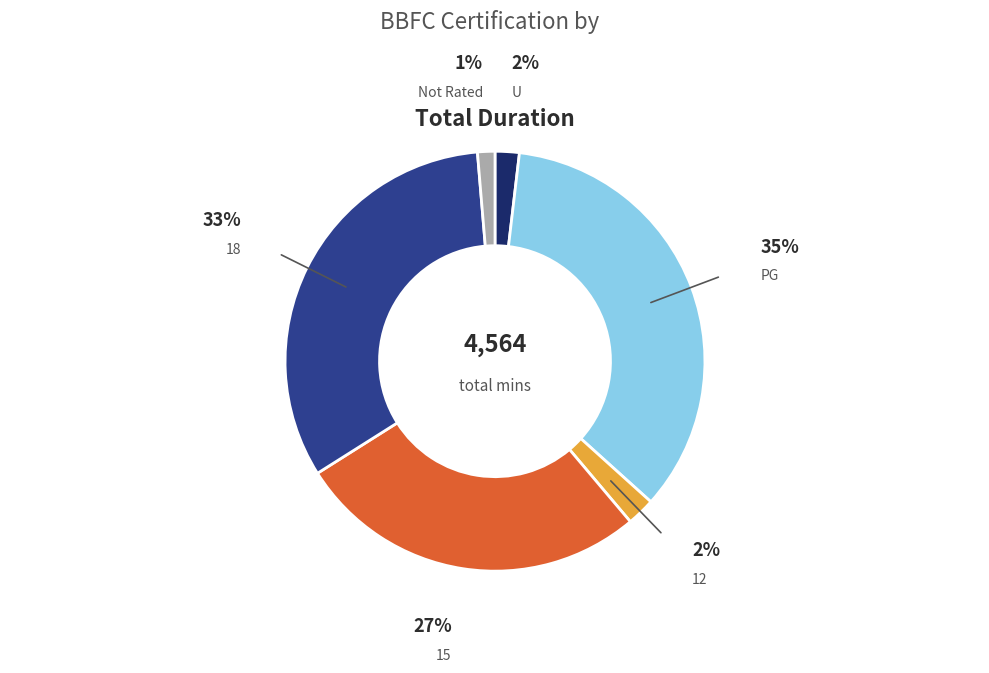

Is there a majority slice in this chart?

No